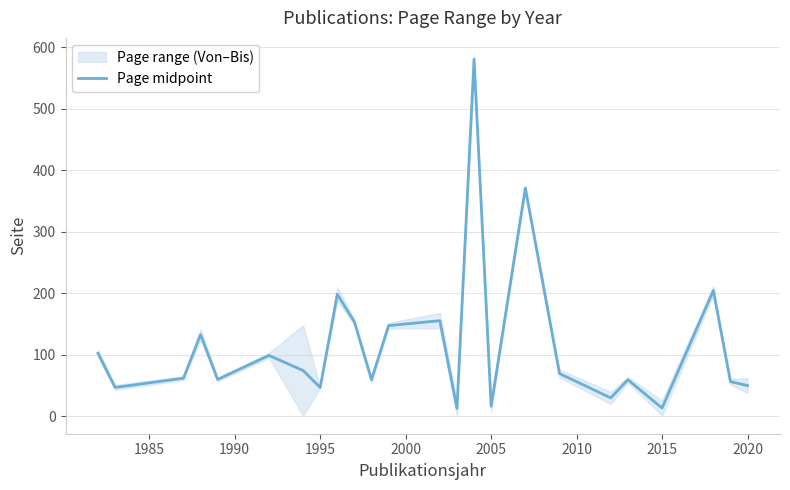

What is the highest value of the Page midpoint series?

580.5